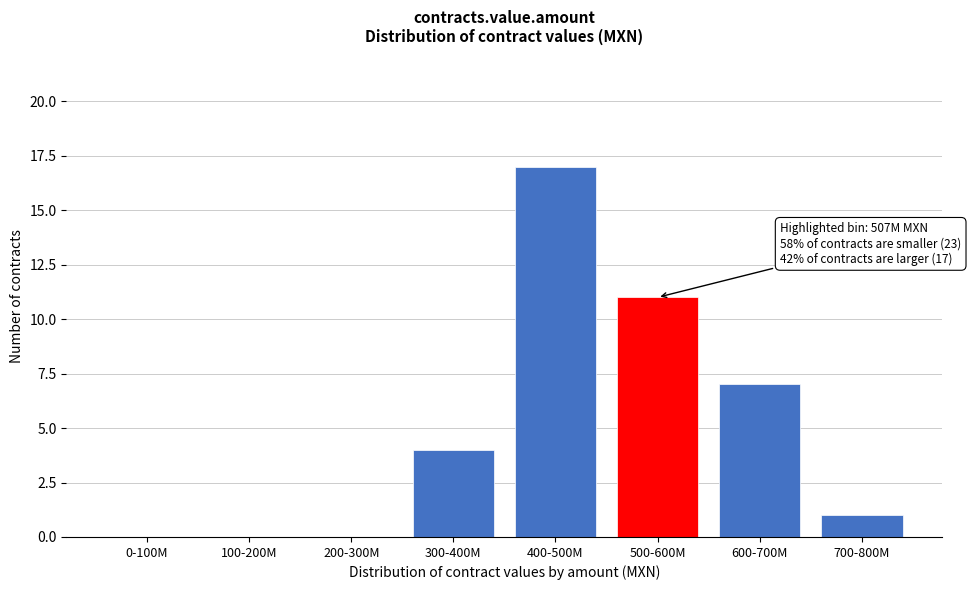

Reading right to left, extract all data points from this chart.

700-800M=1	600-700M=7	500-600M=11	400-500M=17	300-400M=4	200-300M=0	100-200M=0	0-100M=0